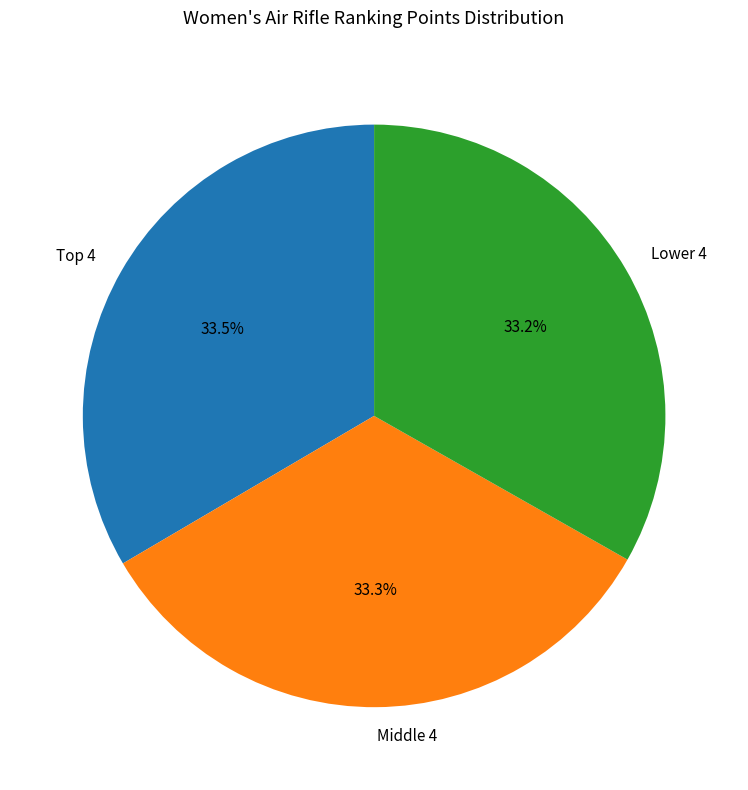

Does any single category account for the majority?

No